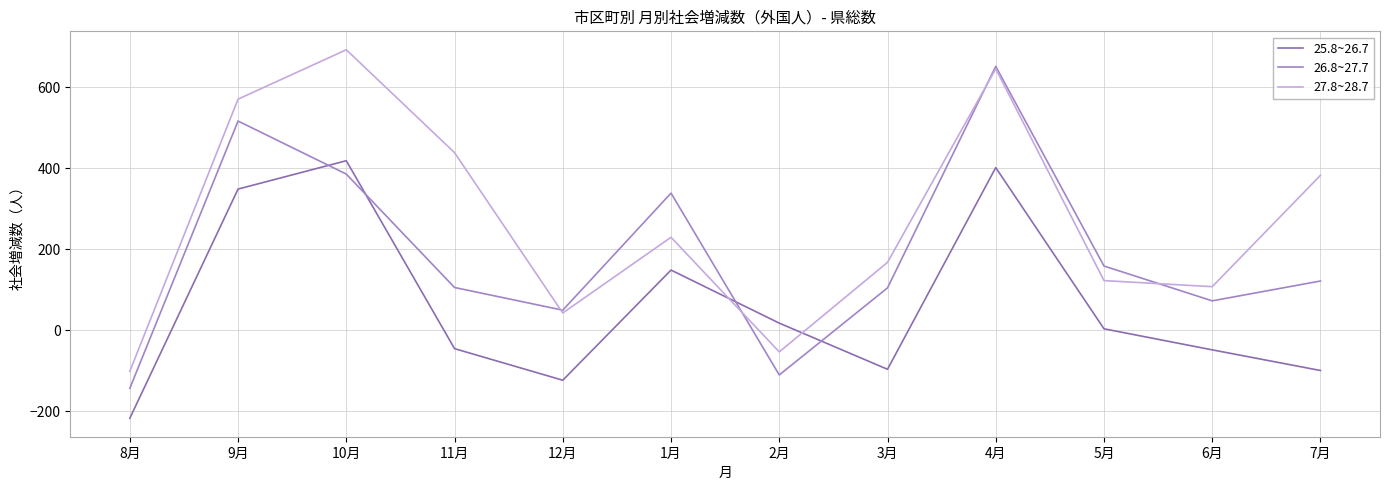

Does the chart have visible grid lines?

Yes